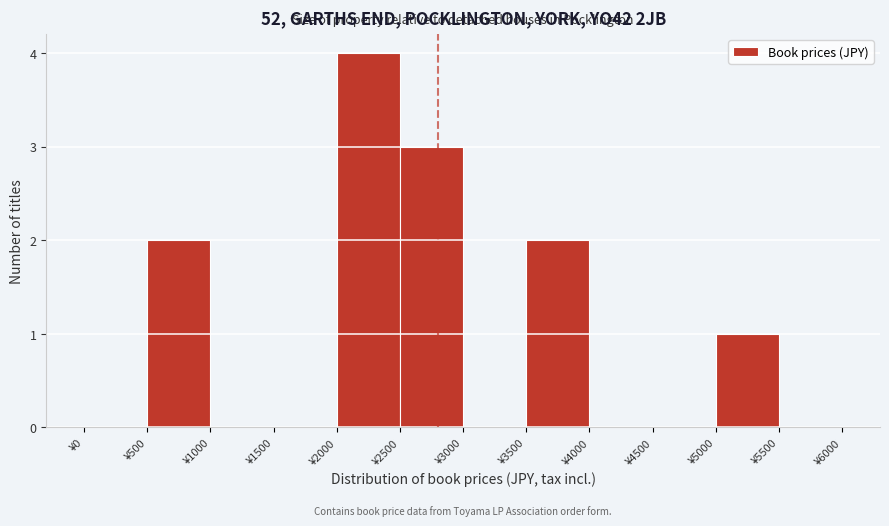

How tall is the bar that spans 500 to 1000 on the x-axis? The values are not printed on the chart, so give them approximately, as read against the axis.

2